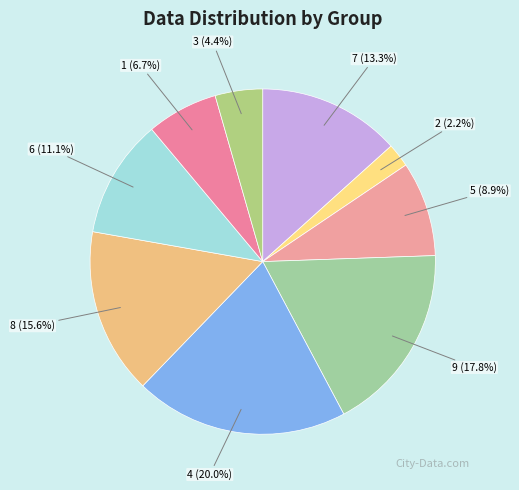

Approximately how many times larger is the value at 1 compared to 3?

1.5